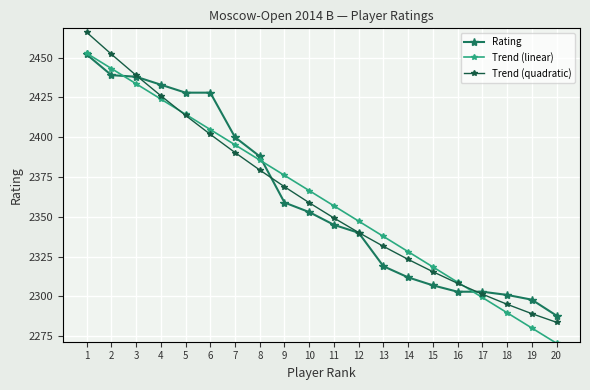

What is the smallest value displayed?

2270.6